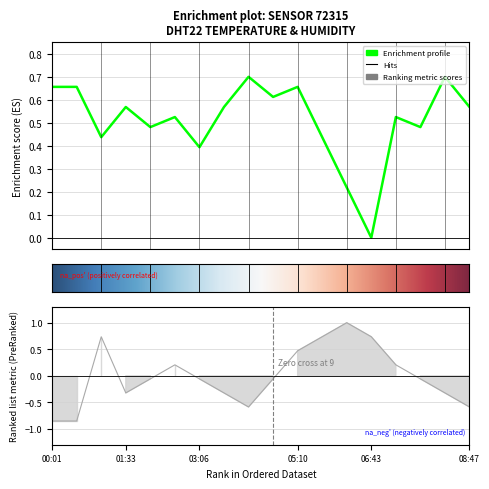

Is this an area chart (filled region under the line)?

No